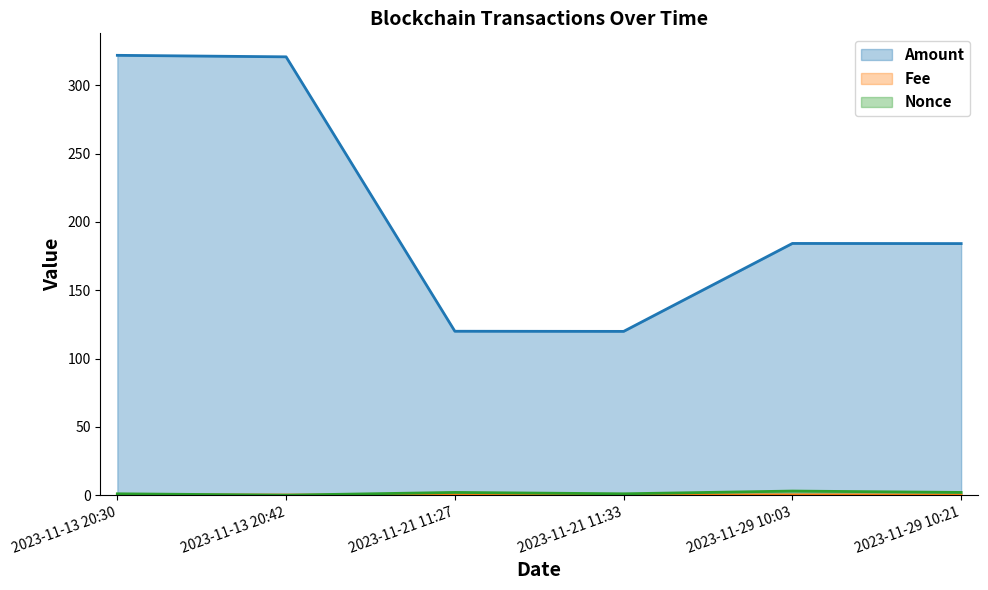

The Nonce series shows 4.8 at 2023-11-29 10:03. True or false?

False